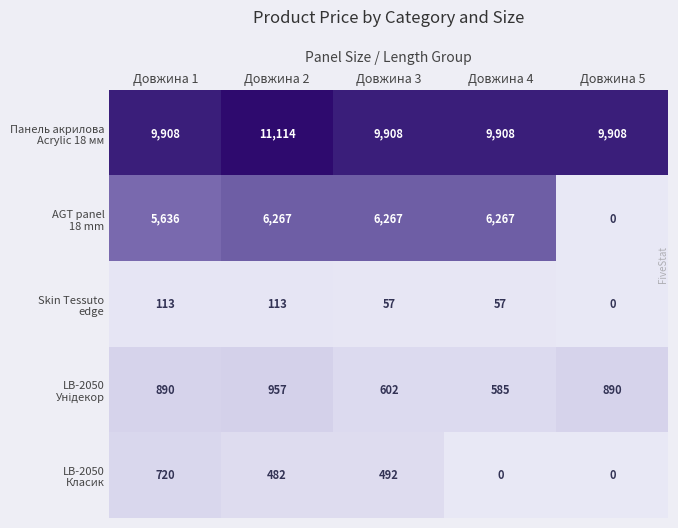

How many categories are shown in the chart?

5